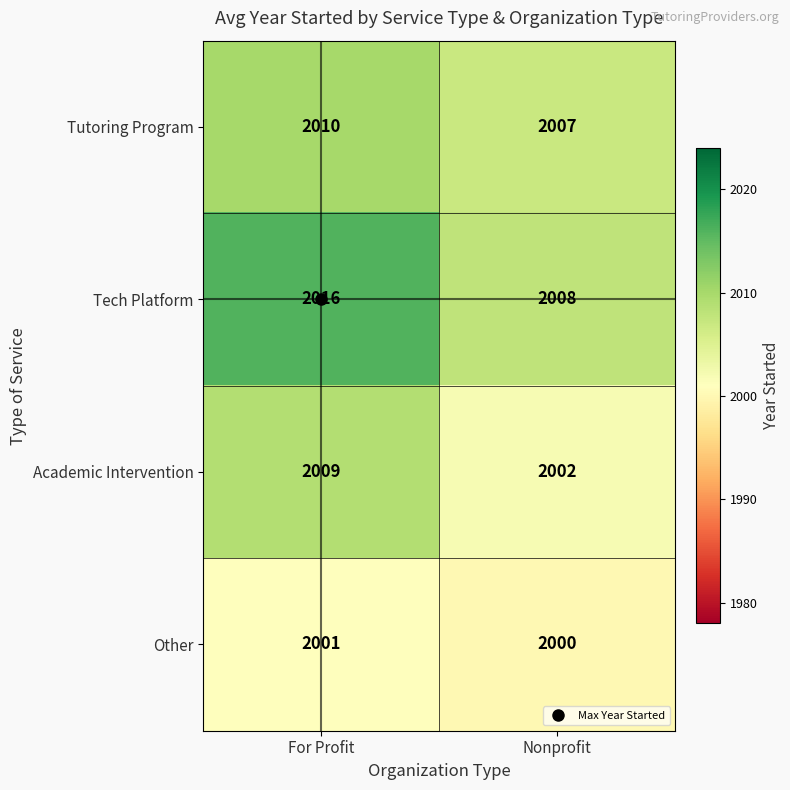

What is the sum of all Tutoring Program values?

4017